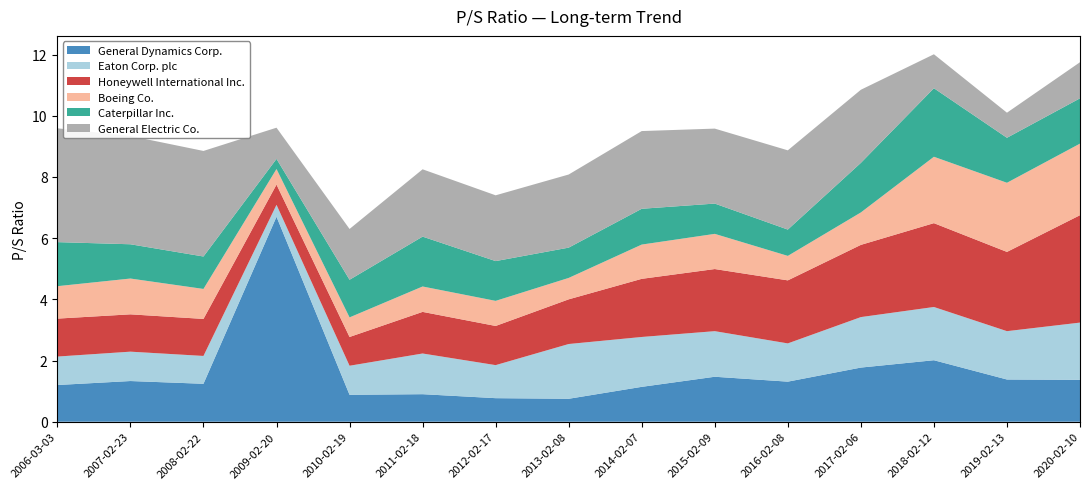

Reading left to right, what are all the values shown in this chart?

General Dynamics Corp.: 1.2	1.3	1.2	6.7	0.9	0.9	0.8	0.8	1.1	1.5	1.3	1.8	2.0	1.4	1.4
Eaton Corp. plc: 0.9	1.0	0.9	0.4	0.9	1.3	1.1	1.8	1.6	1.5	1.2	1.6	1.7	1.6	1.9
Honeywell International Inc.: 1.2	1.2	1.2	0.7	0.9	1.4	1.3	1.5	1.9	2.0	2.1	2.4	2.7	2.6	3.5
Boeing Co.: 1.1	1.2	1.0	0.5	0.6	0.8	0.8	0.7	1.1	1.1	0.8	1.1	2.2	2.3	2.3
Caterpillar Inc.: 1.4	1.1	1.1	0.3	1.2	1.6	1.3	1.0	1.2	1.0	0.9	1.6	2.2	1.5	1.5
General Electric Co.: 3.7	3.5	3.5	1.0	1.7	2.2	2.1	2.4	2.5	2.5	2.6	2.4	1.1	0.8	1.2